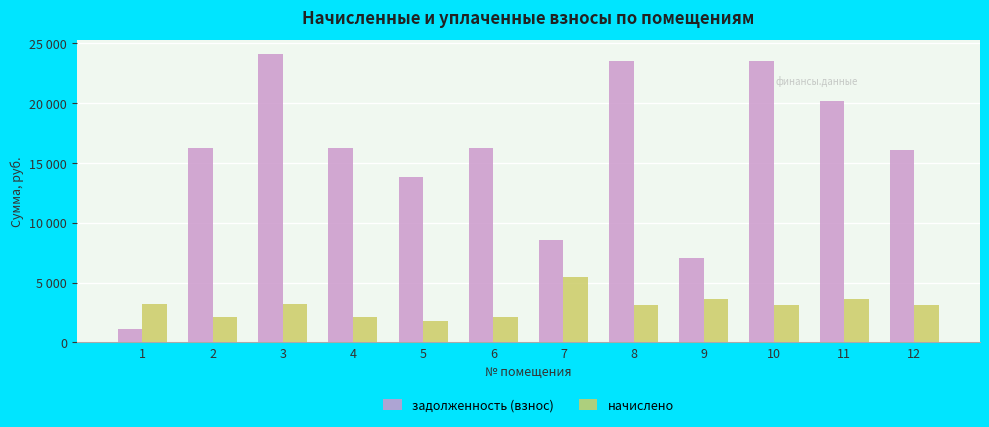

Are the bars grouped side by side (vs. stacked)?

Yes